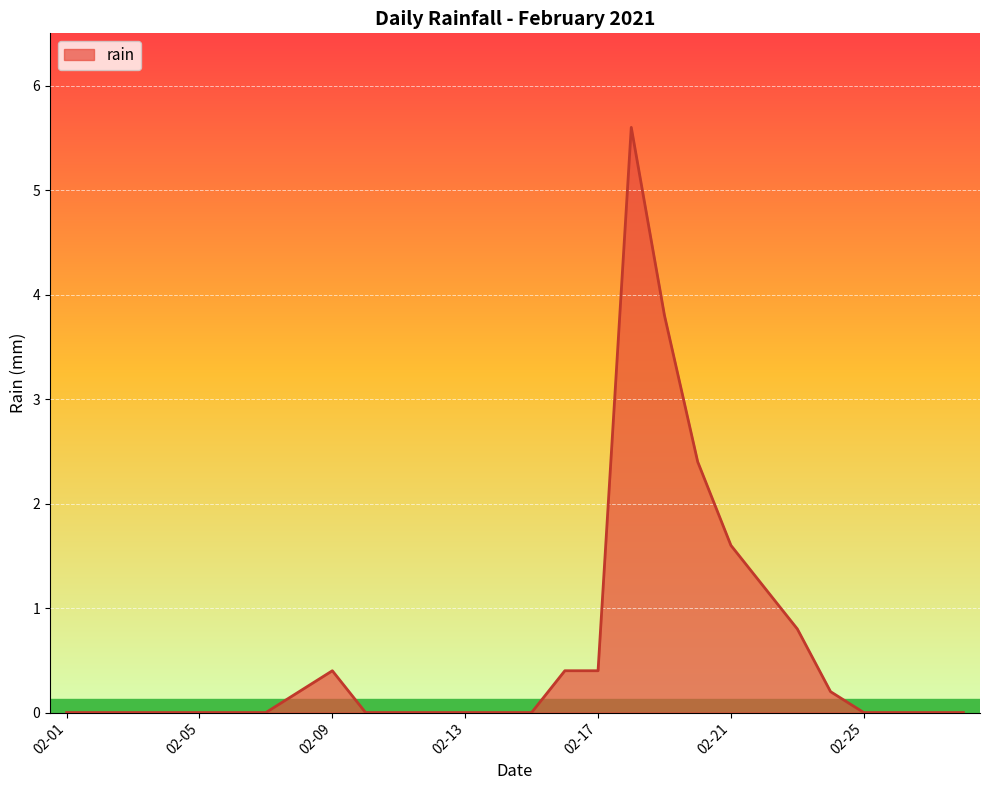

What is the greatest value displayed?

5.6